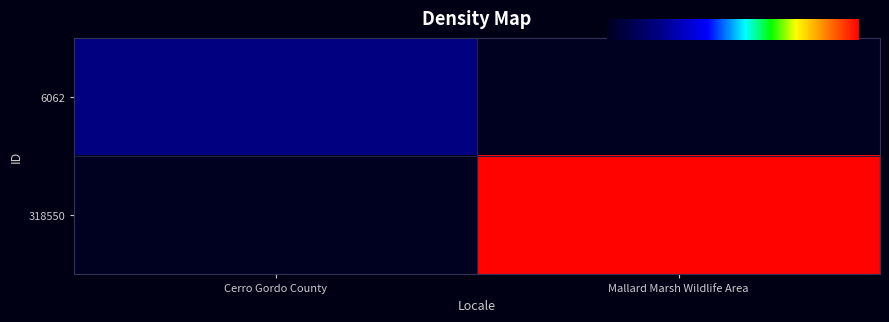

Which series changed the most between Cerro Gordo County and Mallard Marsh Wildlife Area?

318550